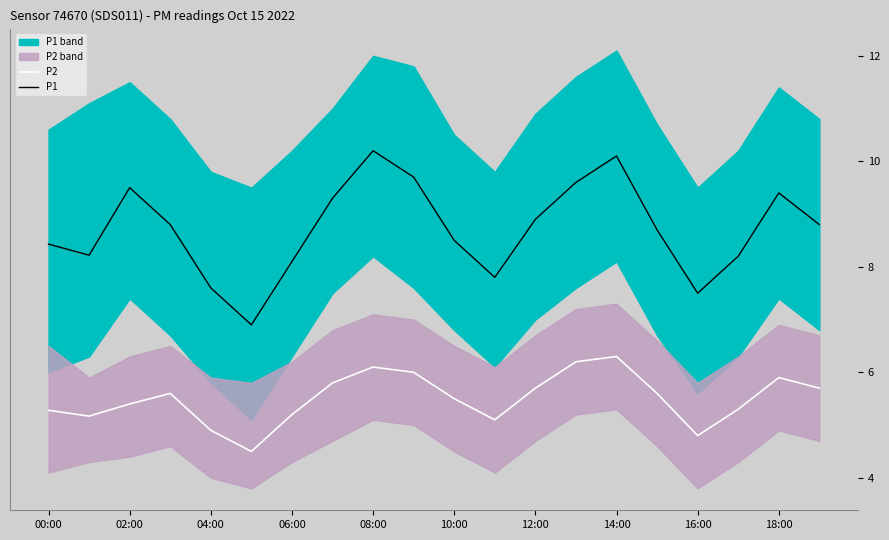

Which series has the largest total across all categories?

P1